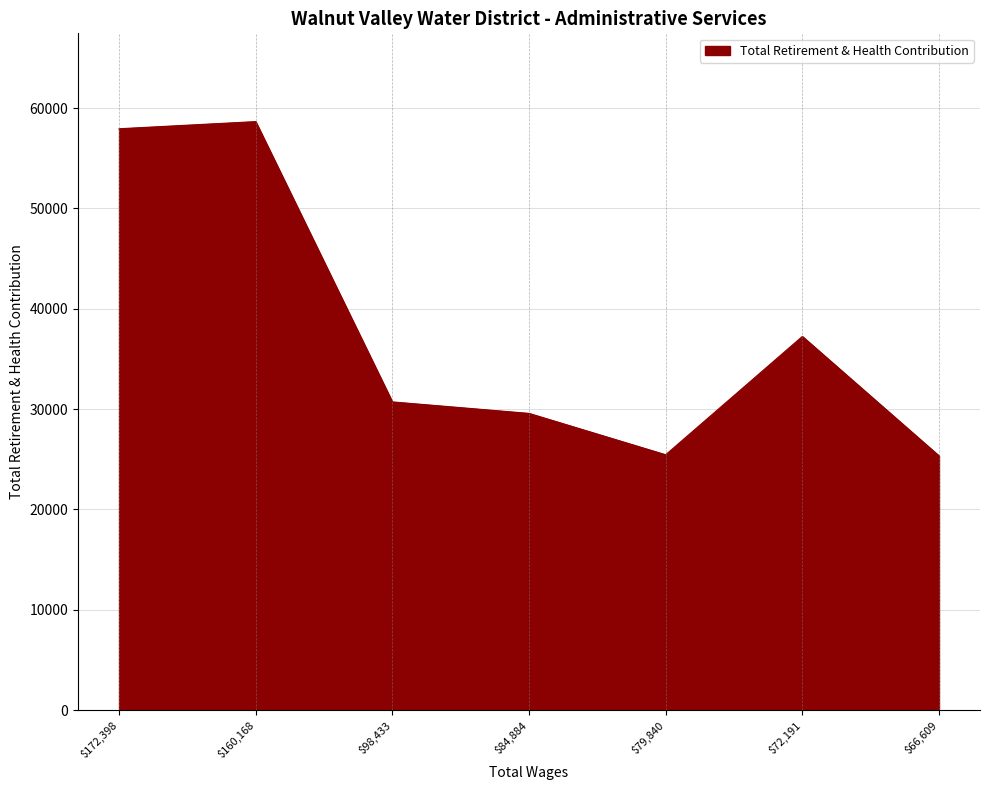

What is the difference between the maximum and second lowest values?

33205